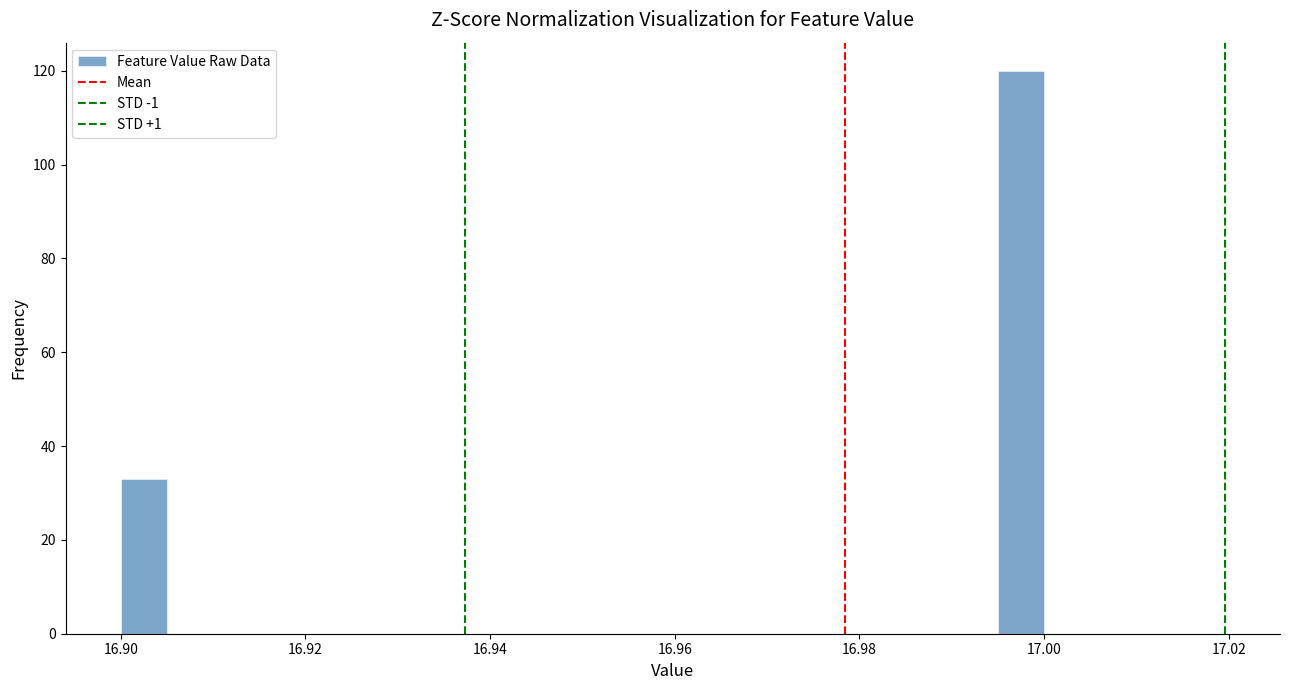

Around what value on the x-axis is the tallest bar? Give the approximate position of its centre, as read against the axis.

16.998